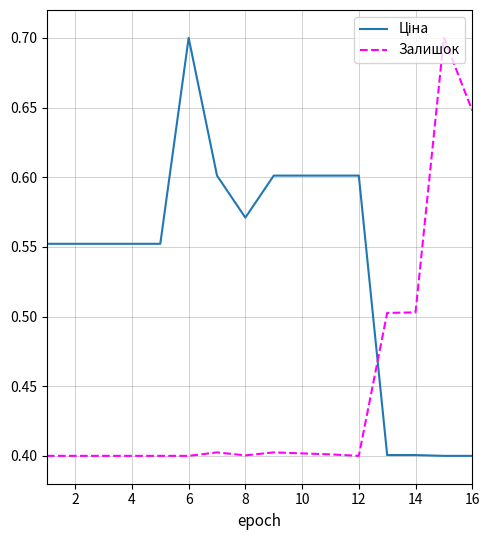

What is the minimum value shown in the chart?

0.4